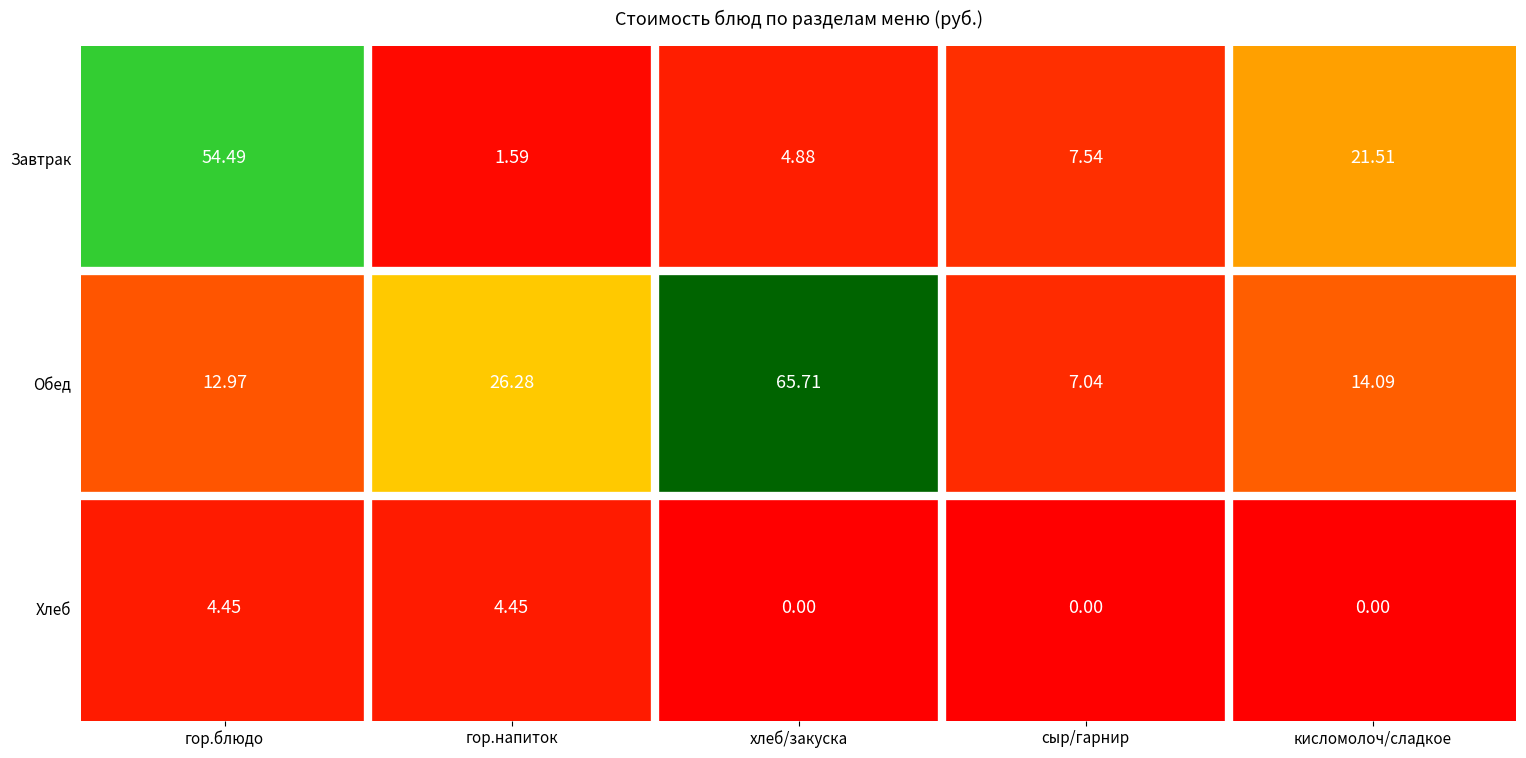

Rank the series by their maximum value, from lowest to highest.

Хлеб, Завтрак, Обед